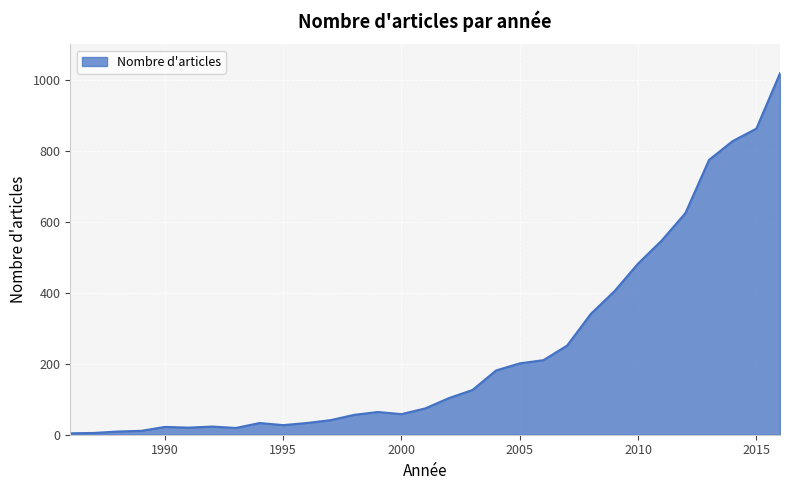

What is the sum of all values?

7449